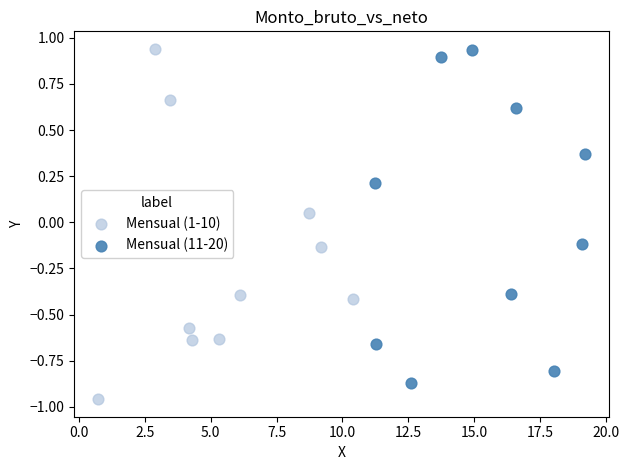

Which series contains the lowest Y value?

Mensual (1-10)